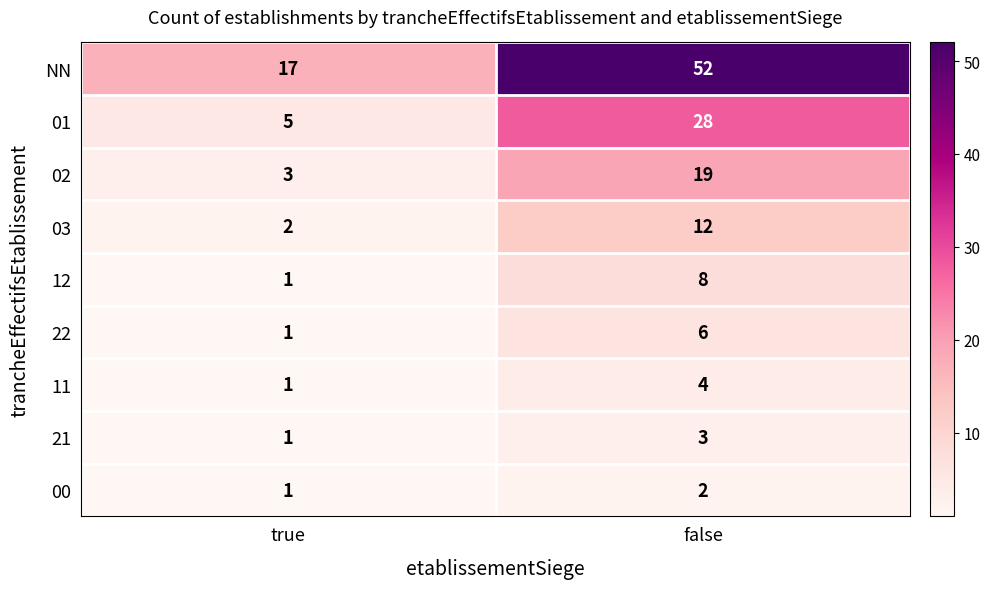

Is it true that 00 equals 2 at true?

False